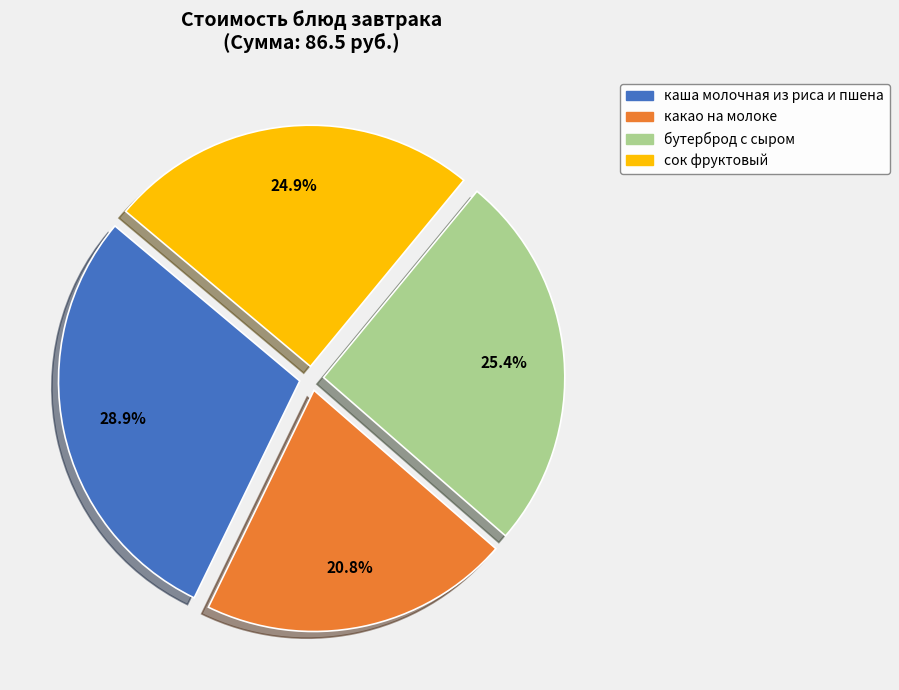

To the nearest percent, what percentage of the pie is сок фруктовый?

25%